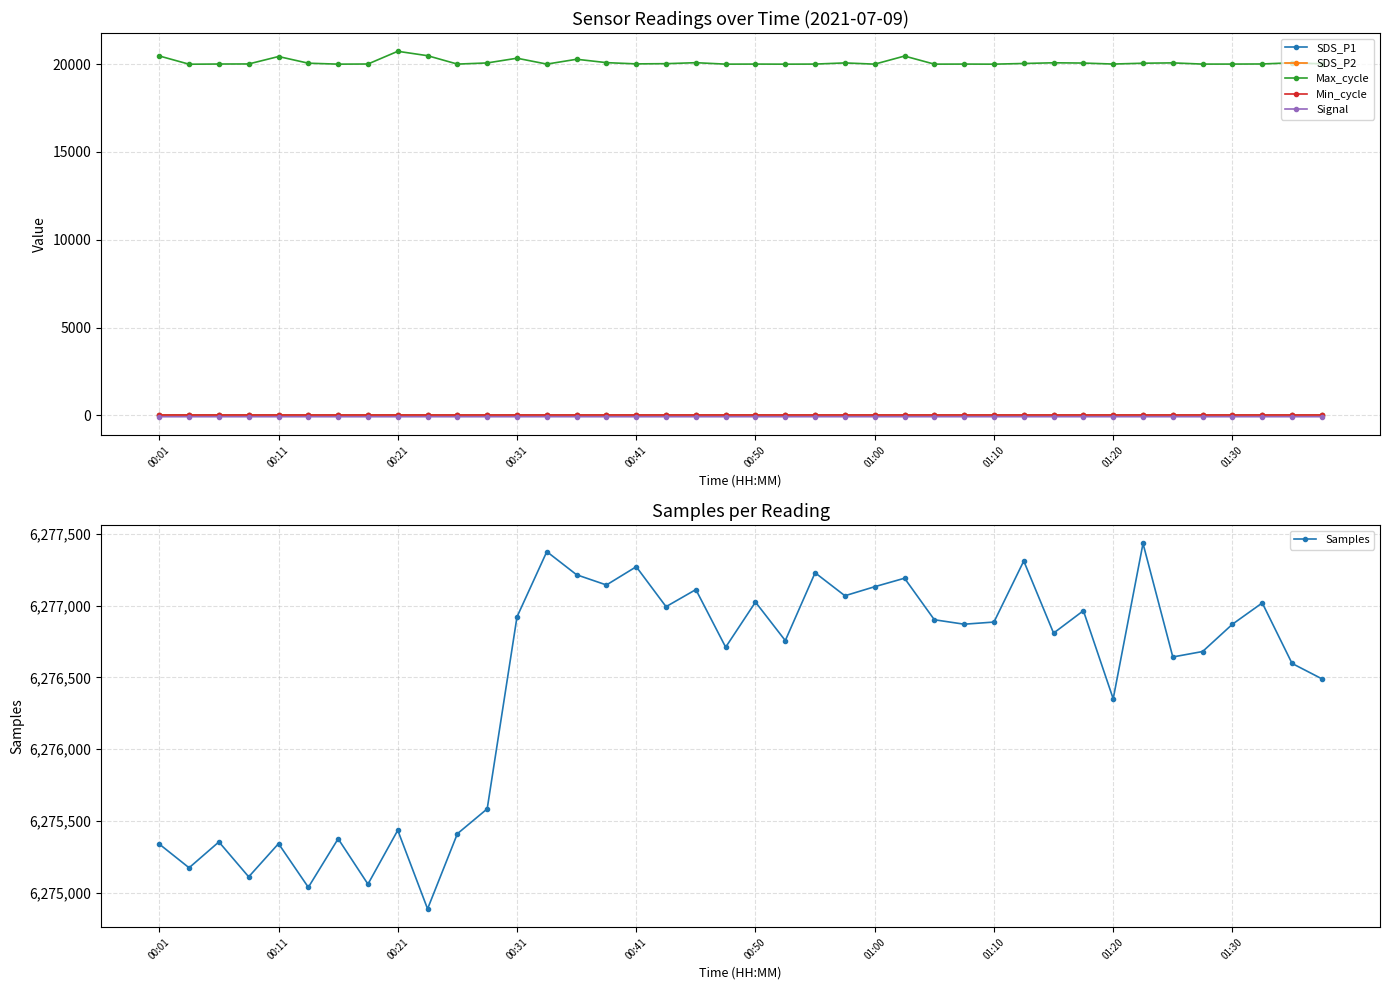

Rank the series at 33 from highest to lowest value.

Samples, Max_cycle, Min_cycle, SDS_P1, SDS_P2, Signal